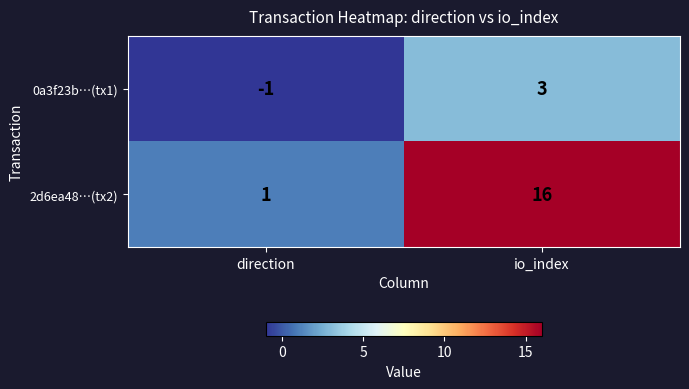

Read the 0a3f23b…(tx1) value at io_index.

3